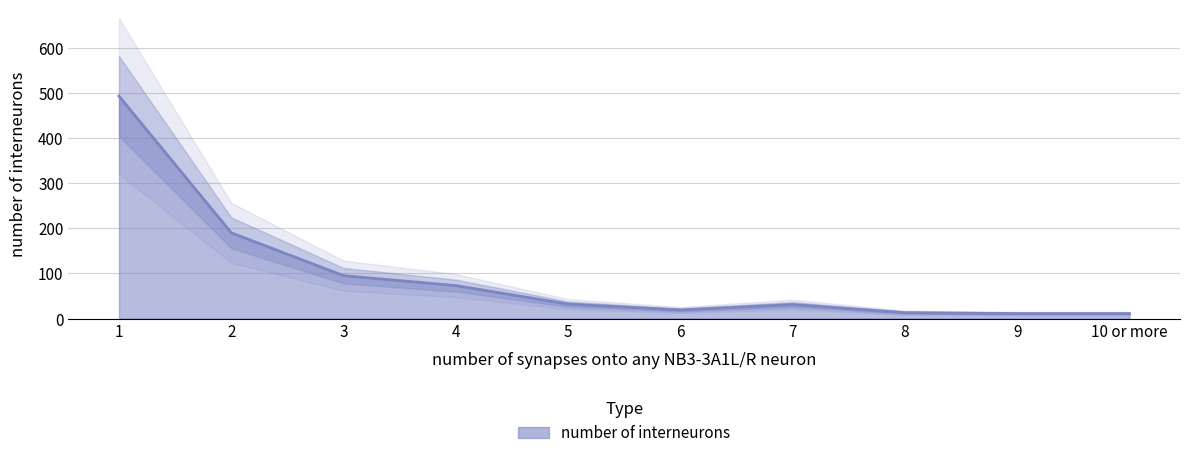

What is the label of the 3rd point from the left?

3